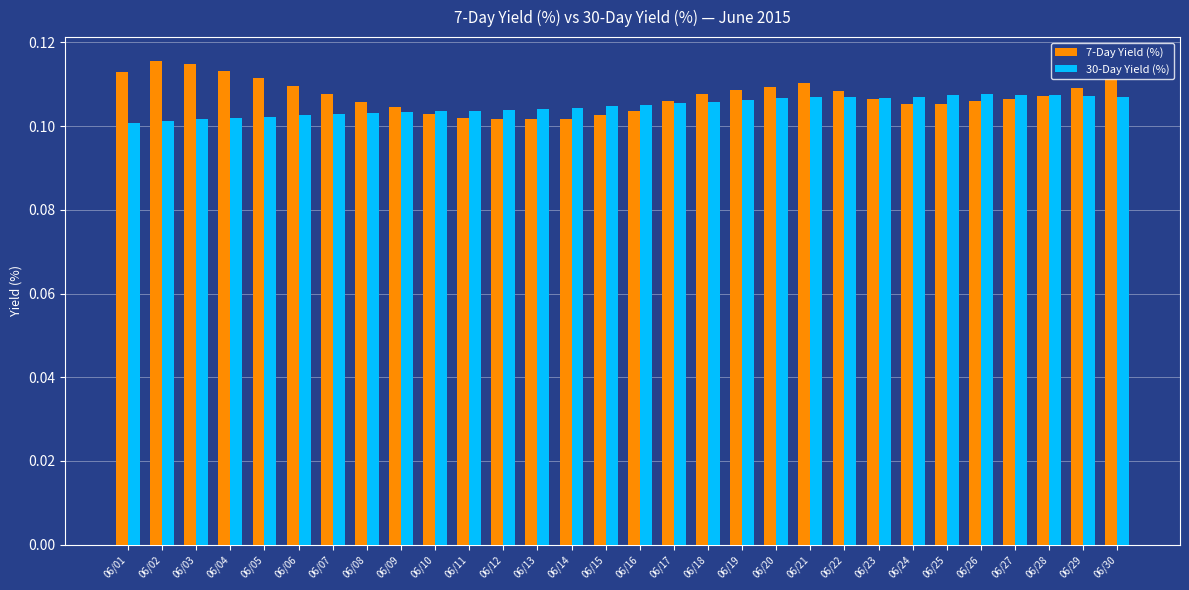

At 06/20, list the series in order from smallest to largest.

30-Day Yield (%), 7-Day Yield (%)